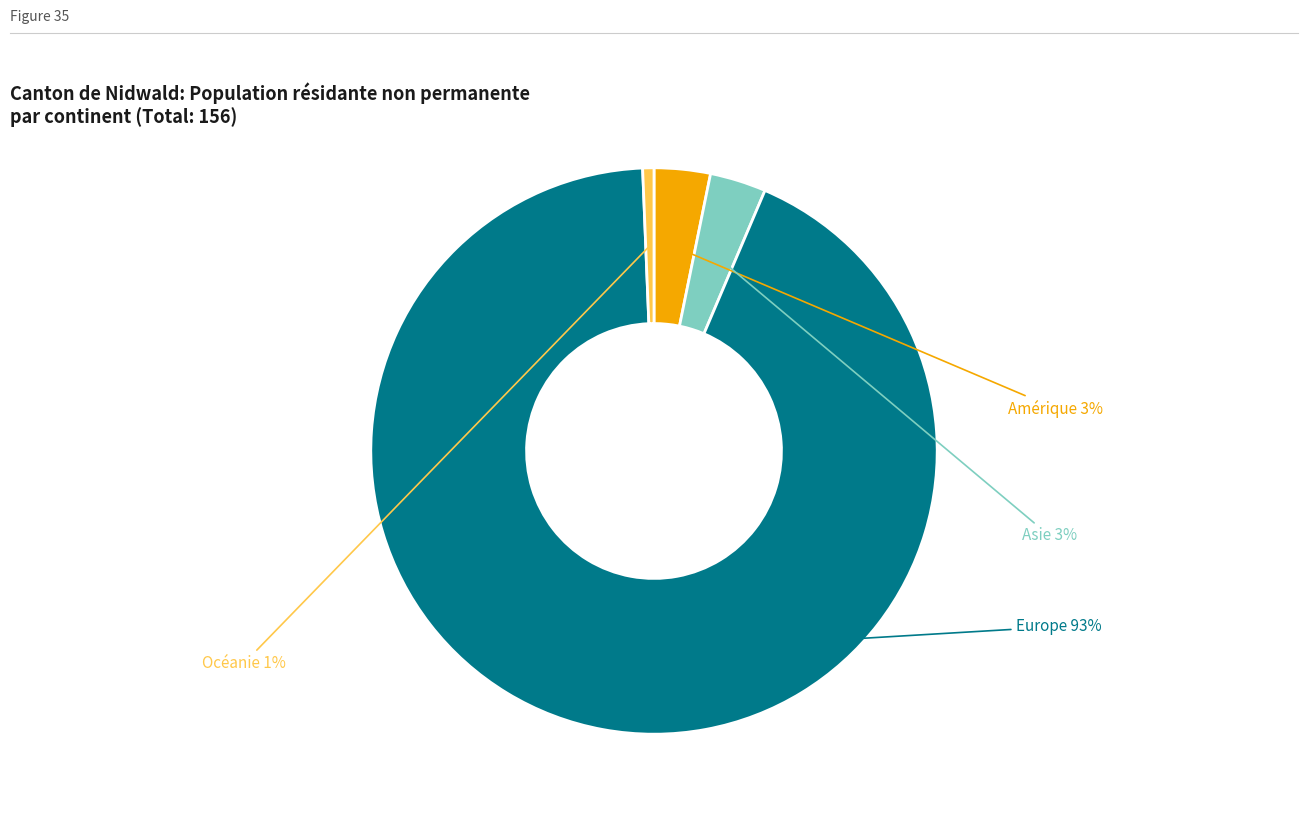

Which has a higher value, Europe or Asie?

Europe